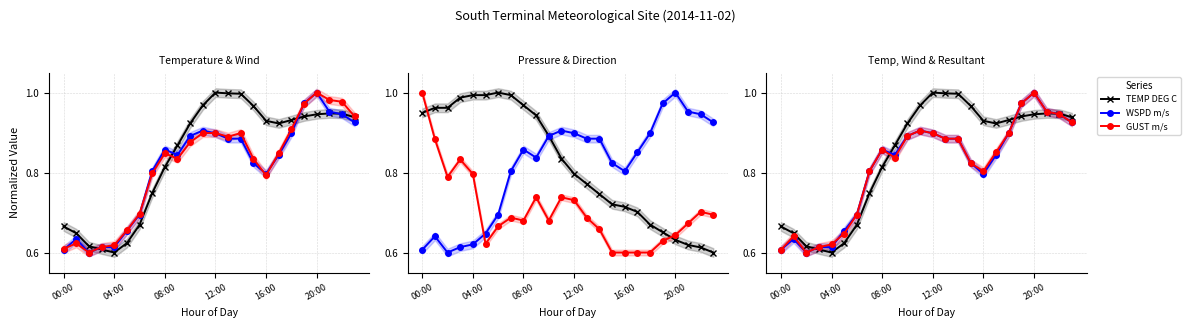

What position from the left is 20:00?

21